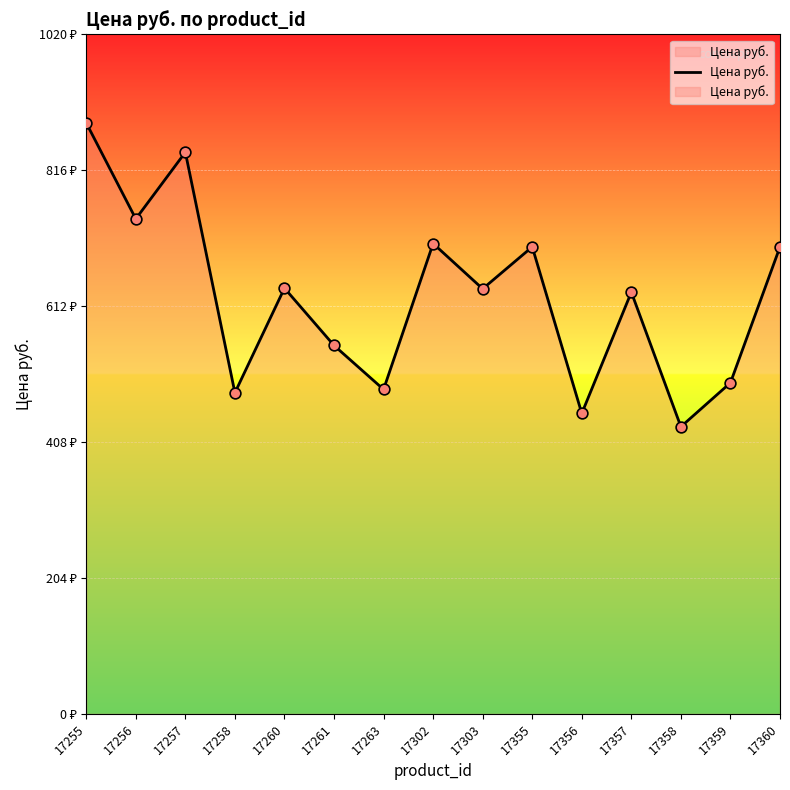

What is the ratio of the value at 17260 to the value at 17258?

1.3